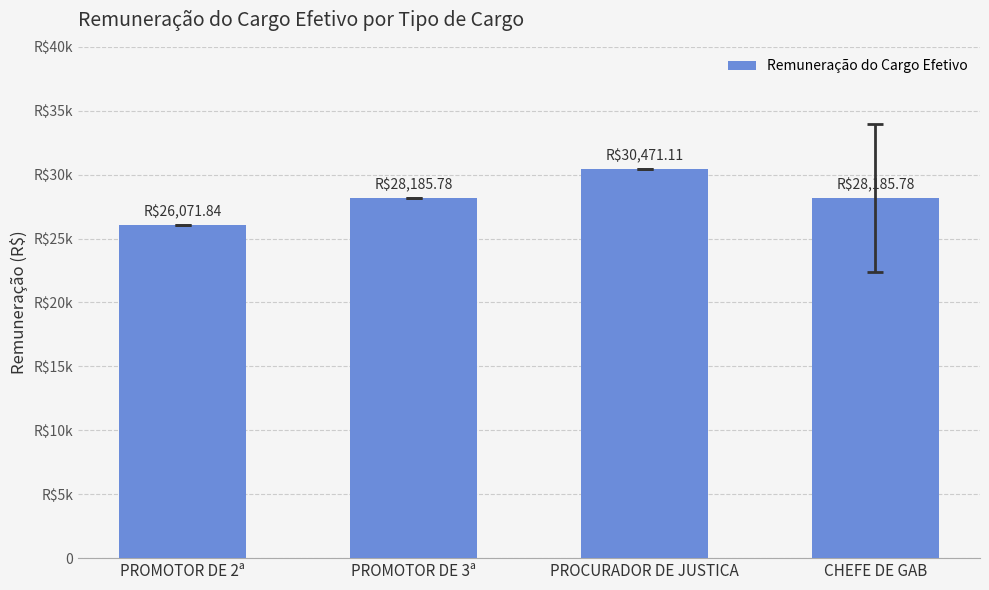

The value at PROMOTOR DE 3ª is 48792.2. True or false?

False